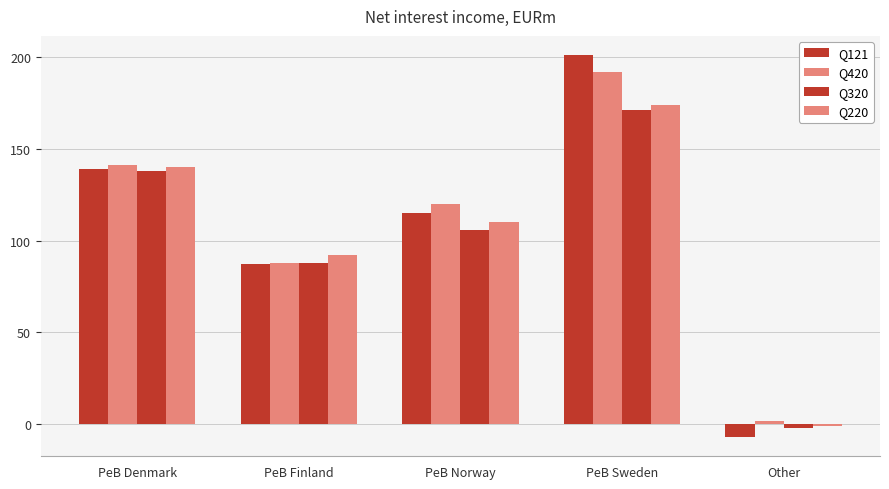

How many bars are there in total?

20